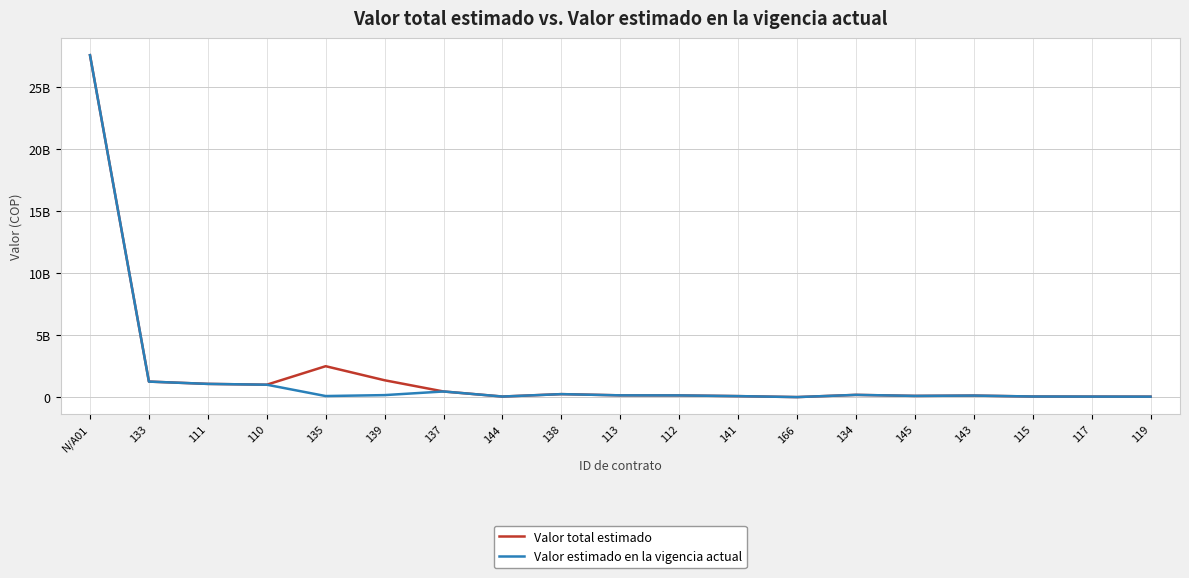

What is the value of the Valor estimado en la vigencia actual point at the 6th from the left?

169567995.8